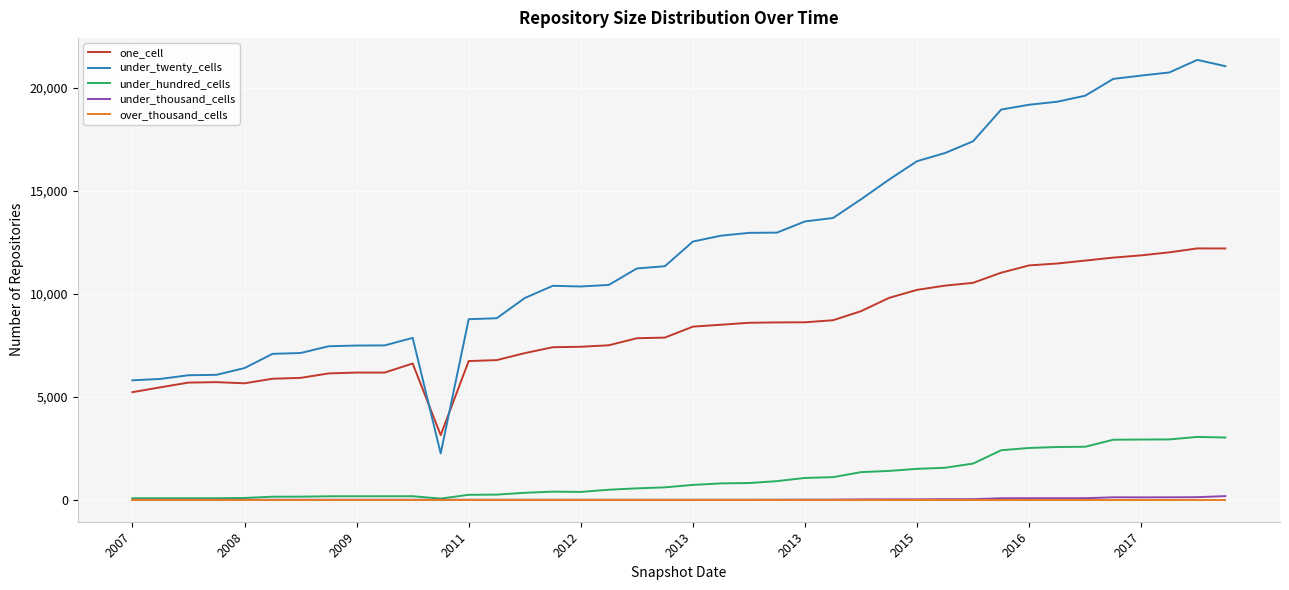

How many values in the under_twenty_cells series are below 12528?

20